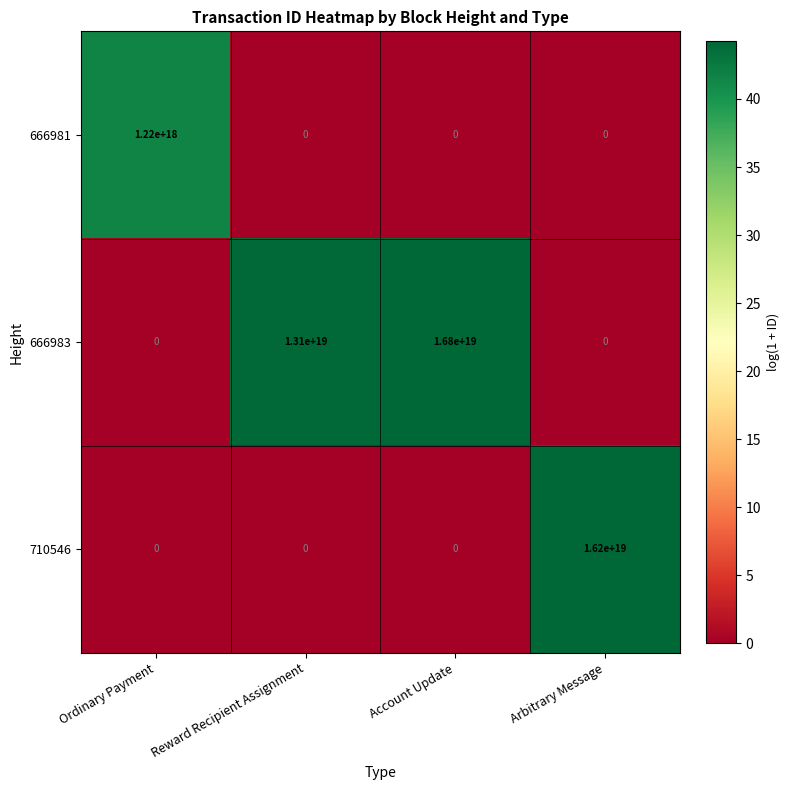

Rank the series by their average value, from lowest to highest.

666981, 710546, 666983